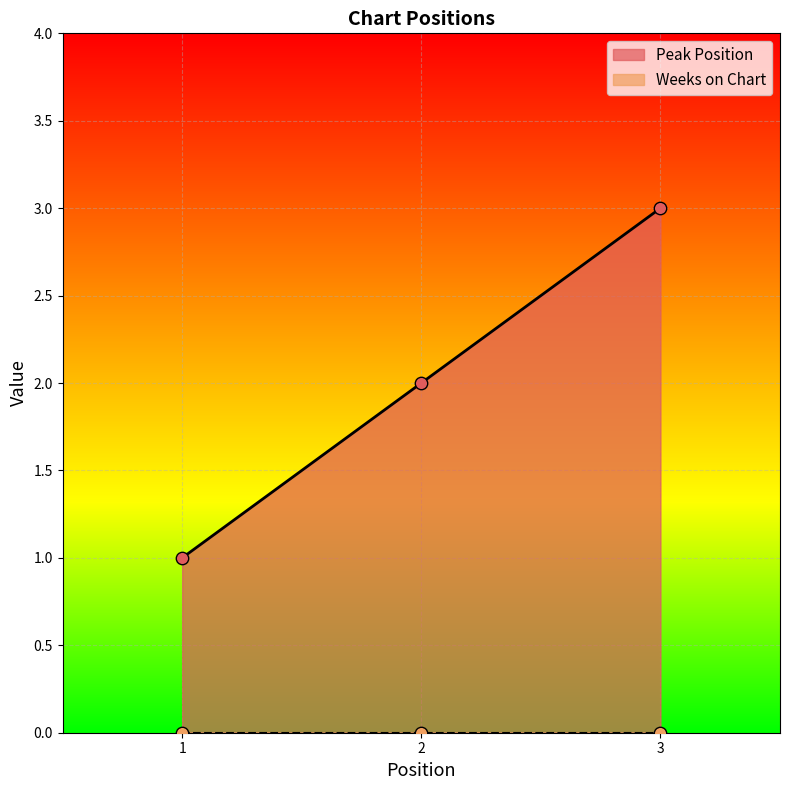

Which has a higher value, 2 or 1?

2